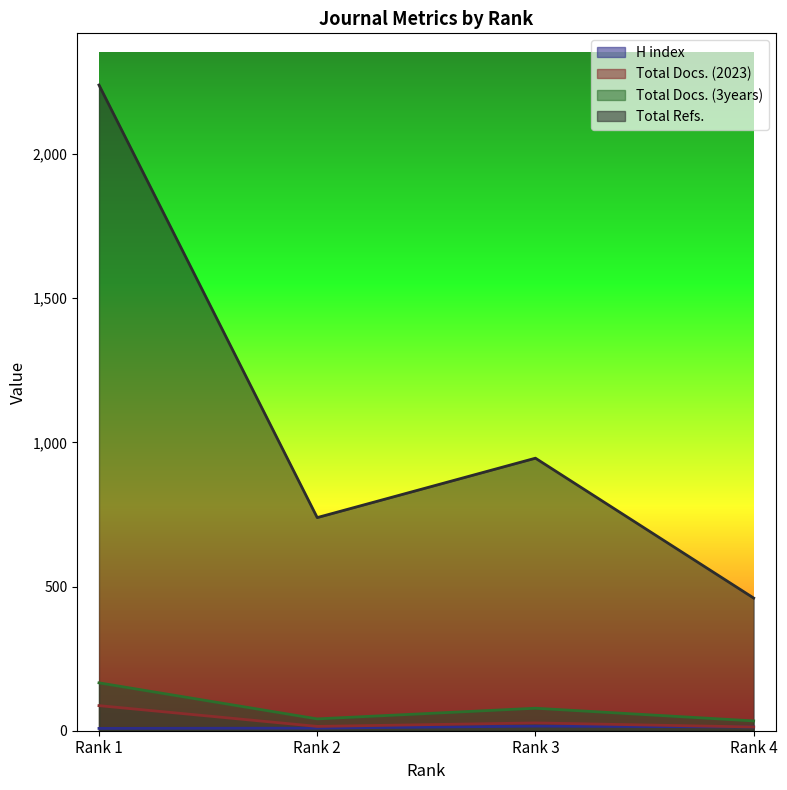

How many series are shown in this chart?

4